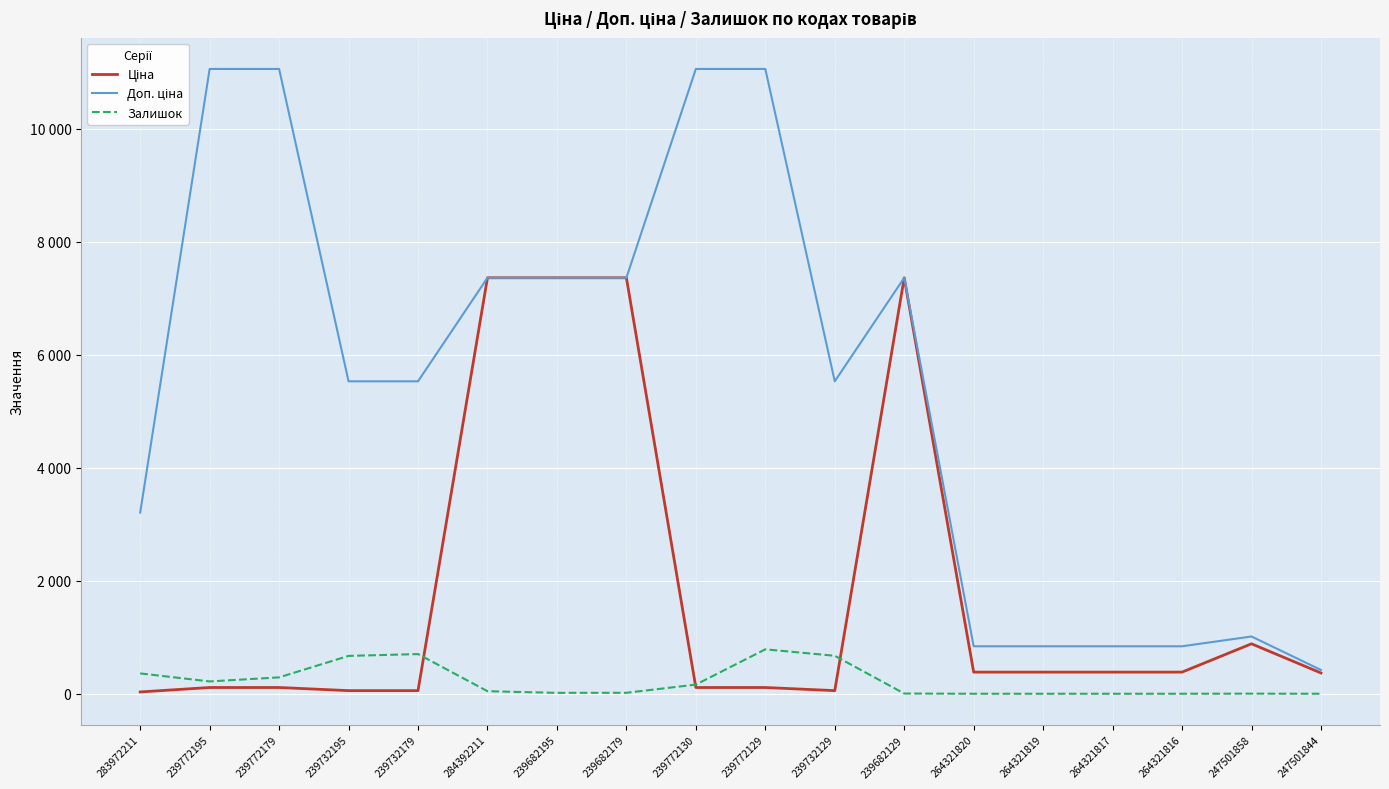

Reading left to right, what are all the values shown in this chart?

Ціна: 32.0	110.5	110.5	55.3	55.3	7360.2	7360.2	7360.2	110.5	110.5	55.3	7360.2	382.9	382.9	382.9	382.9	884.2	367.6
Доп. ціна: 3205.0	11055.0	11055.0	5528.0	5528.0	7360.2	7360.2	7360.2	11055.0	11055.0	5528.0	7360.2	840.0	840.0	840.0	840.0	1013.2	421.0
Залишок: 360.0	218.0	290.0	670.0	702.0	45.0	16.0	17.0	162.0	786.0	672.0	4.0	0.0	0.0	0.0	0.0	2.0	0.0